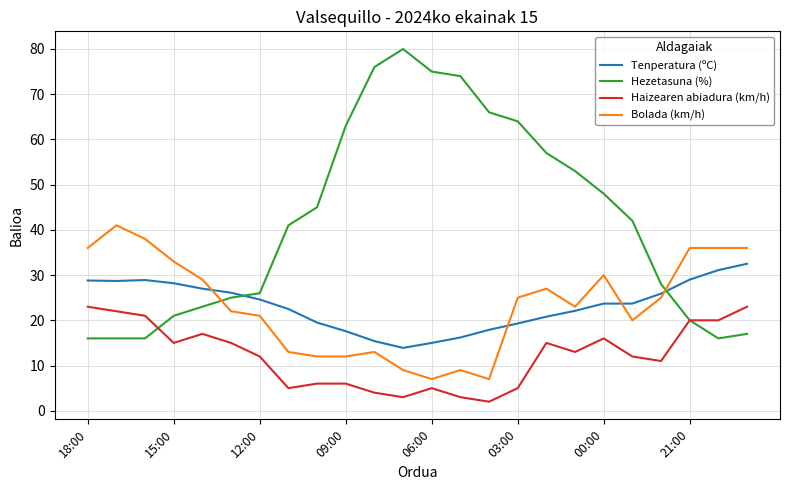

Which series has the widest spread of values?

Hezetasuna (%)